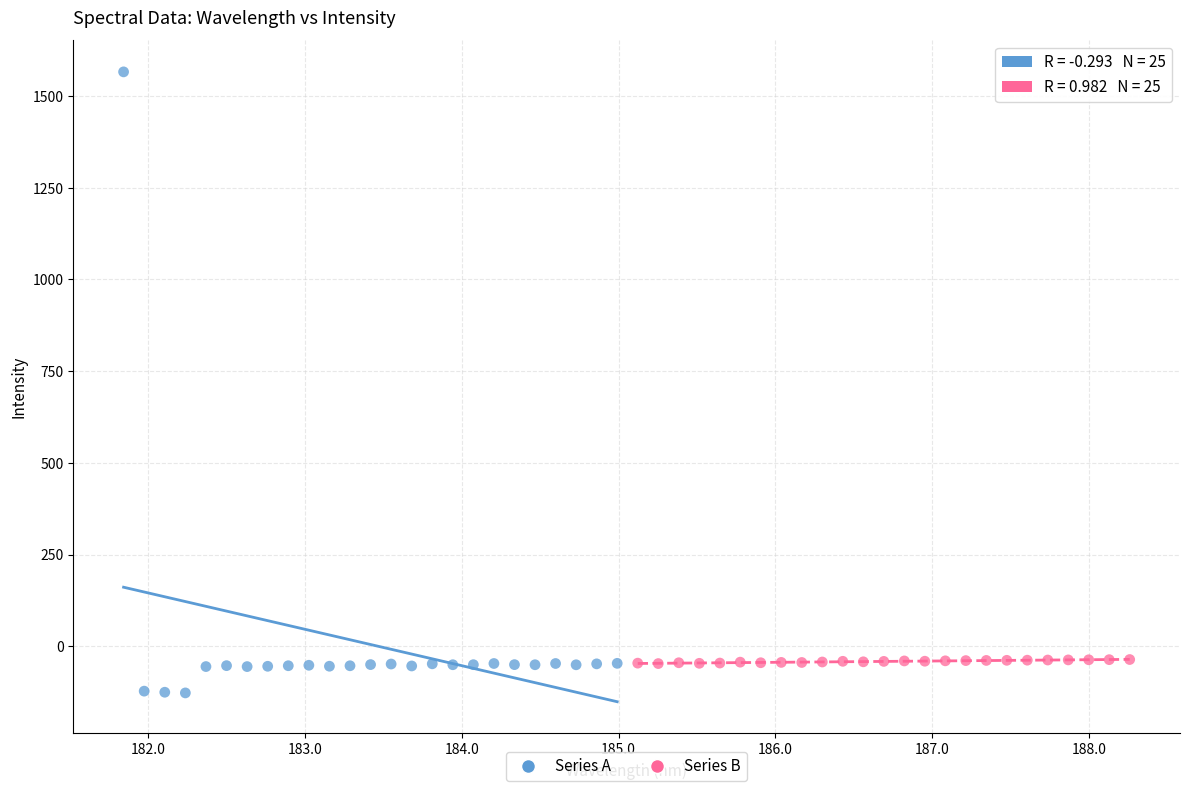

Which series reaches the maximum Y coordinate?

Series A